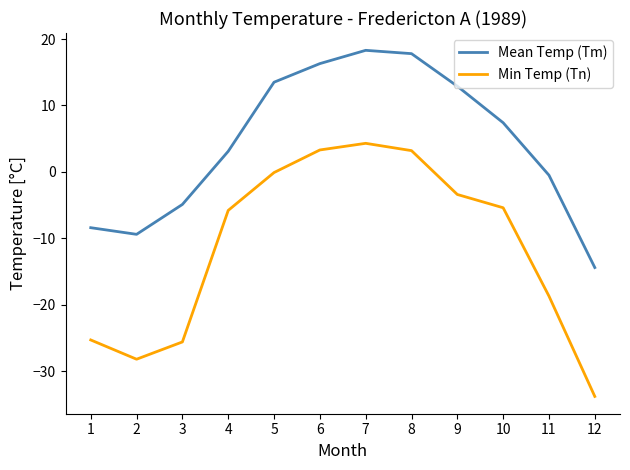

Rank the series by their average value, from highest to lowest.

Mean Temp (Tm), Min Temp (Tn)